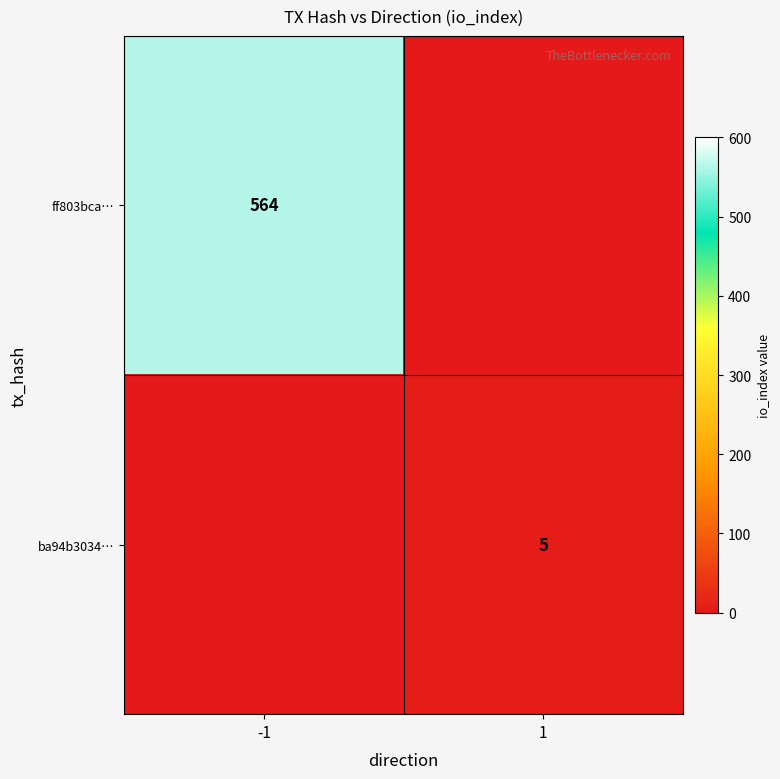

True or false: ba94b3034… has a value of 2 at 1.

False